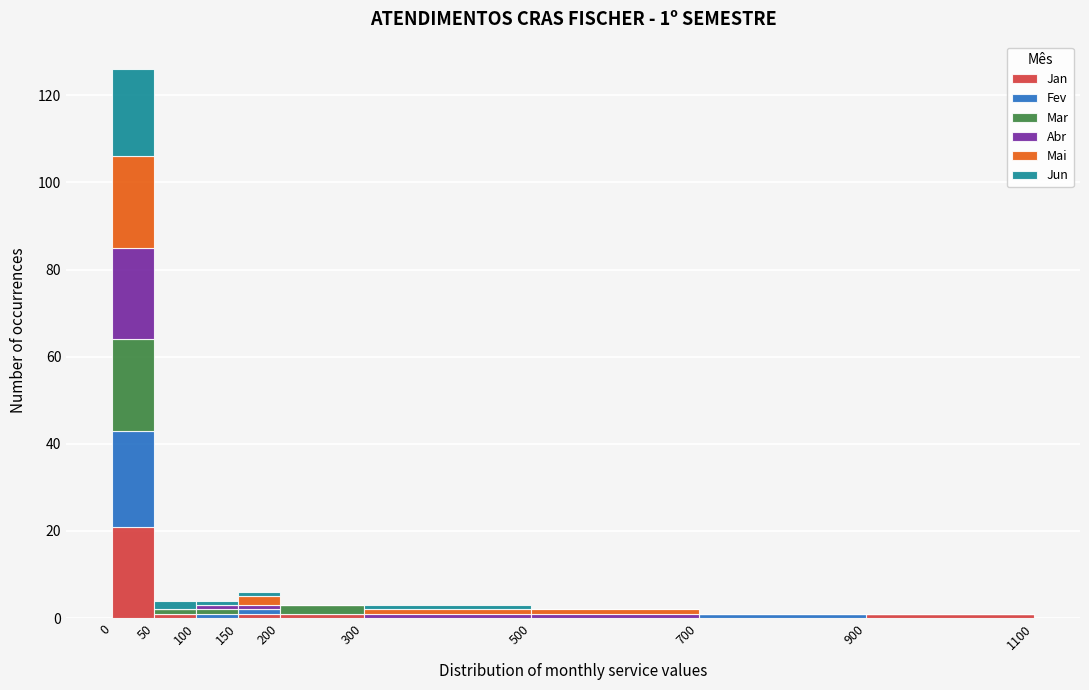

Which range on the x-axis has the tallest stacked bar (by total height)?

0 to 50